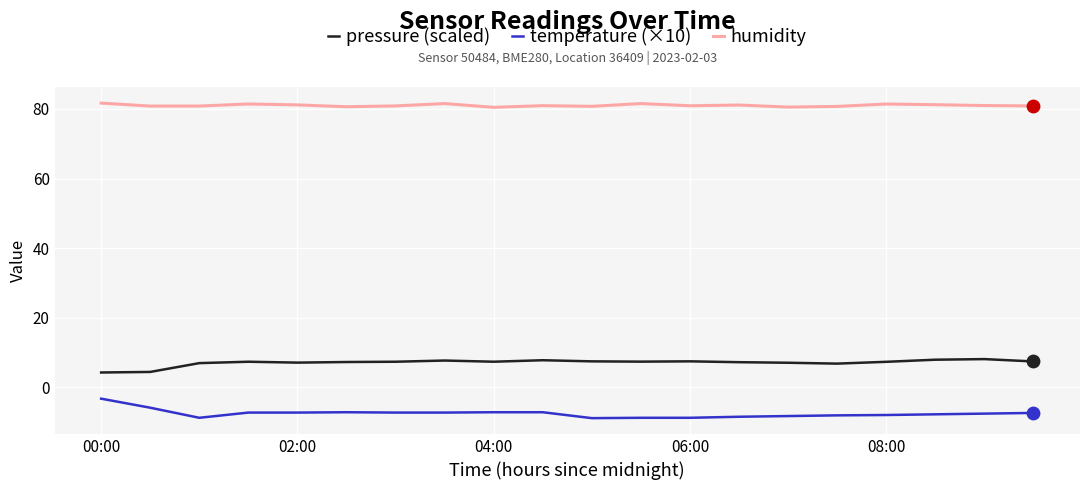

List the series in order of their overall mean, highest first.

humidity, pressure (scaled), temperature (×10)